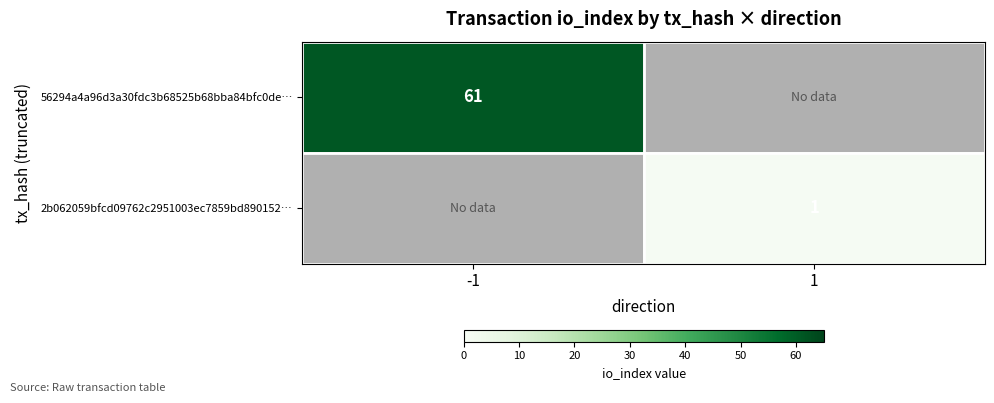

True or false: 56294a4a96d3a30fdc3b68525b68bba84bfc0de… has a value of 61 at -1.

True